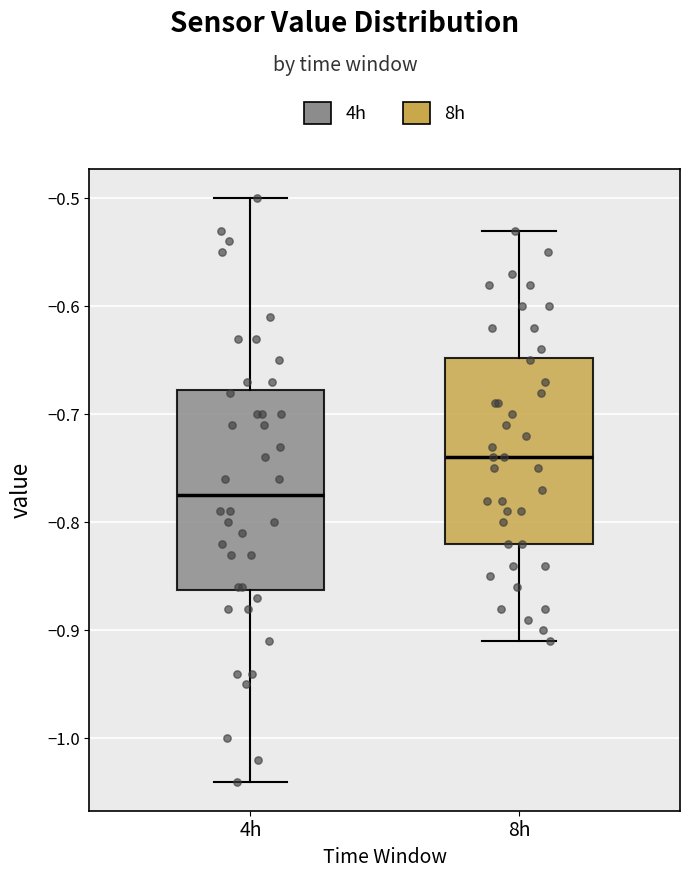

Reading left to right, transcribe this box plot: for each box, give where its median line is, the range the box spans, and where its two whiskers end, as read against the y-axis. The values are not printed on the chart, so give them approximately, as read against the axis.

4h: median -0.77, box -0.86 to -0.68, whiskers -1.04 to -0.50
8h: median -0.74, box -0.82 to -0.65, whiskers -0.91 to -0.53